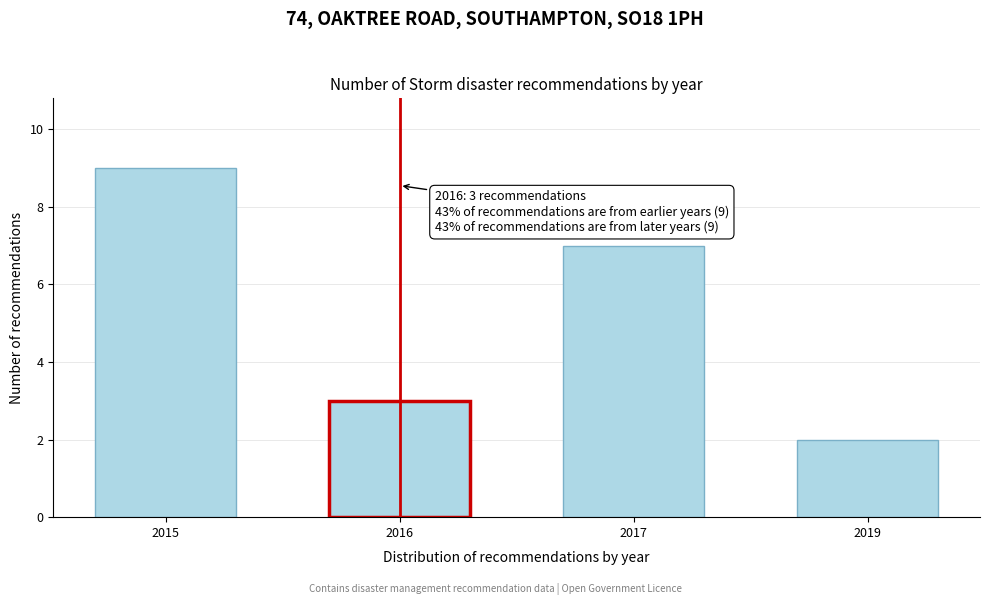

Reading left to right, transcribe all the data shown in this chart.

9	3	7	2